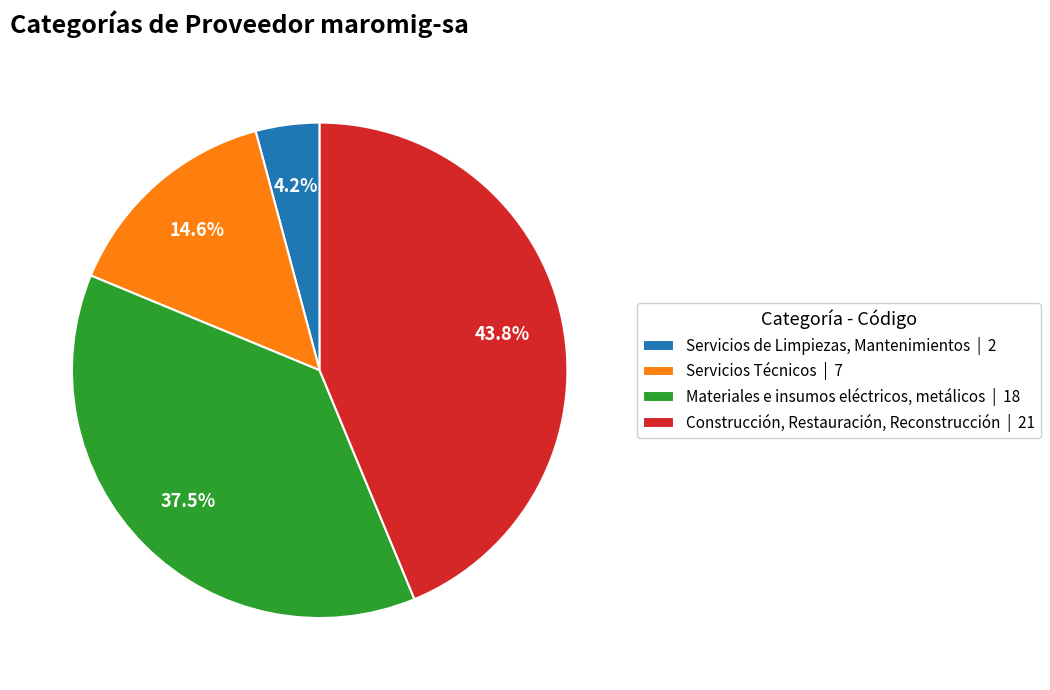

To the nearest percent, what percentage of the pie is Construcción, Restauración, Reconstrucción?

44%